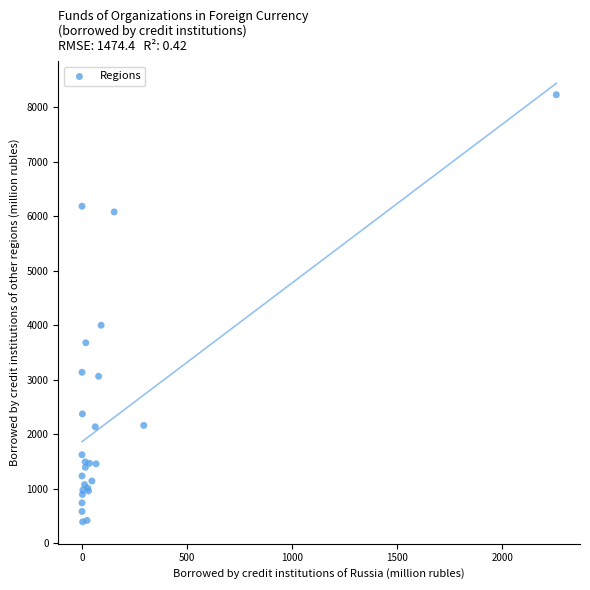

What Y value in the scatter plot is closest to 4312?

4001